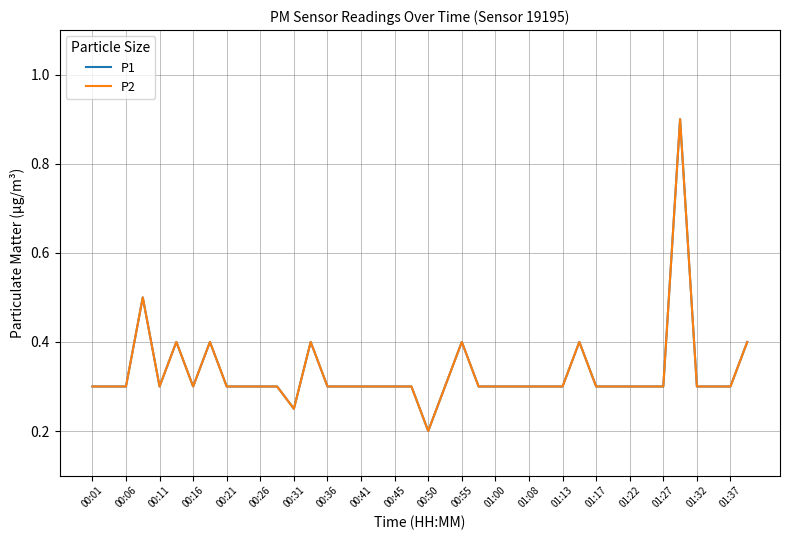

Does the chart have visible grid lines?

Yes